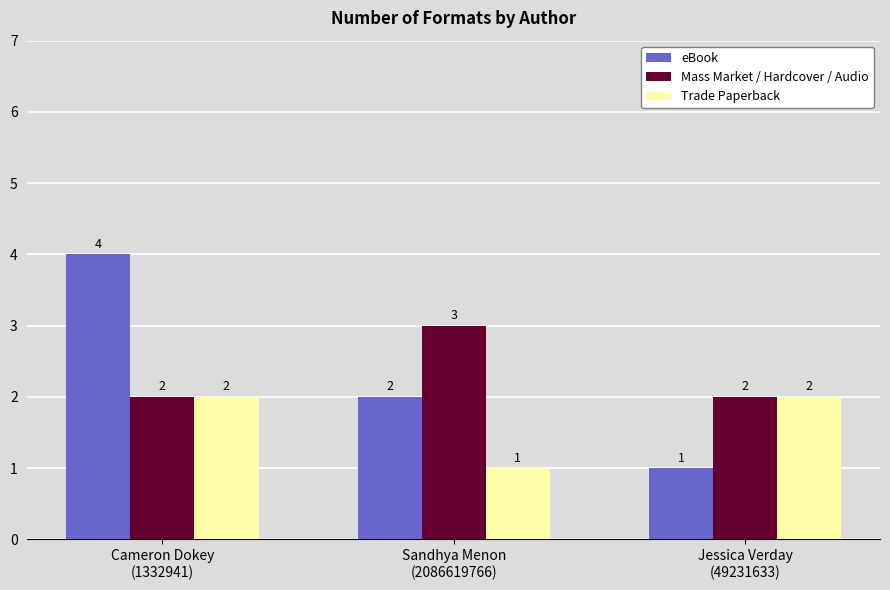

What is the spread (max minus min) of values at Cameron Dokey
(1332941)?

2